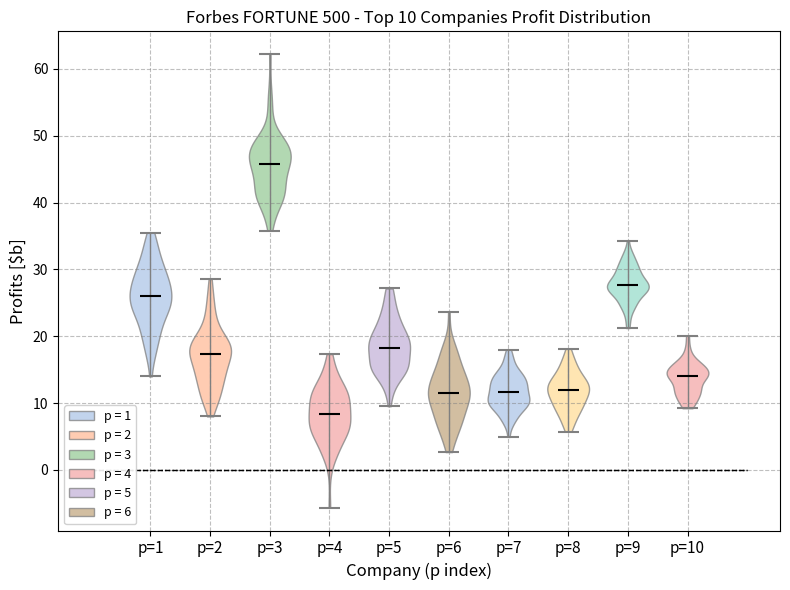

Which violin has the lowest median line?

p=4